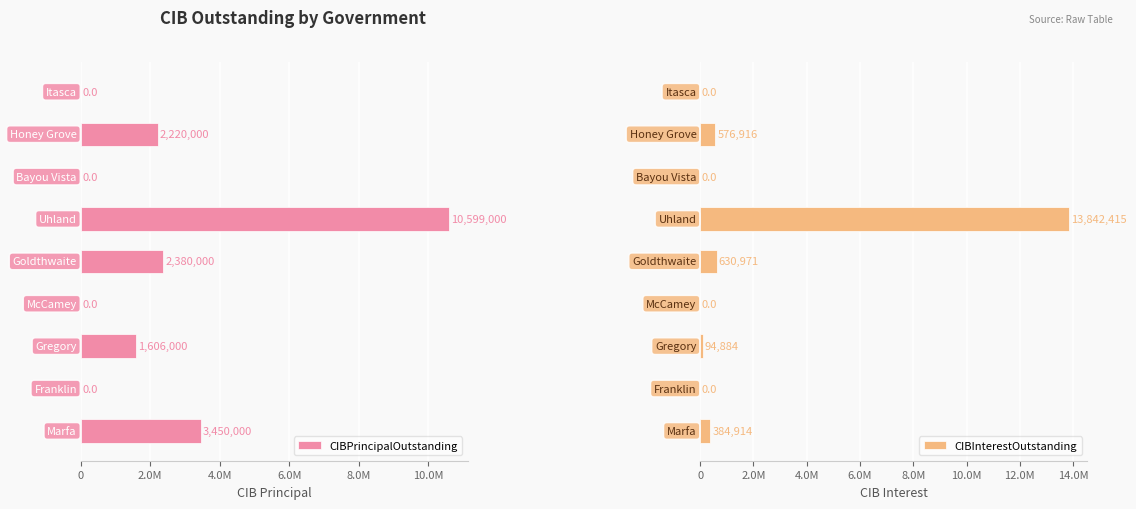

How many values in CIBInterestOutstanding are above zero?

5